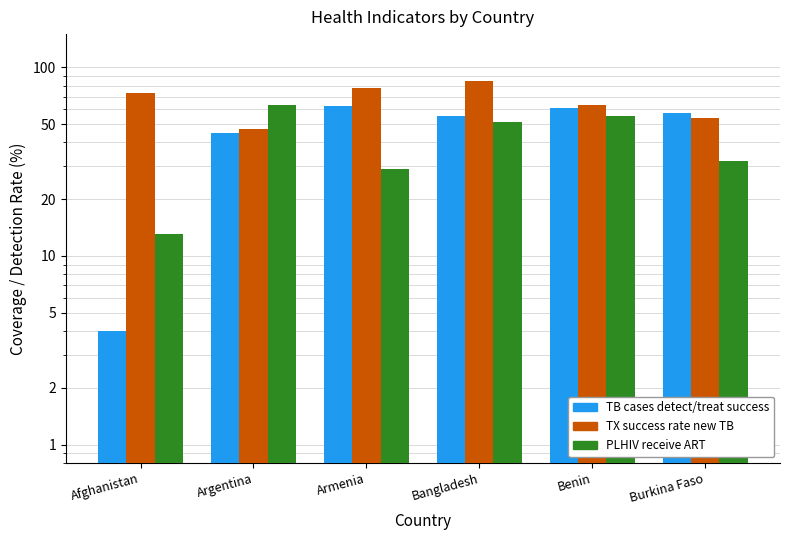

The value of tx_success_rate_new_tb_cases at Bangladesh is 0.6. True or false?

False